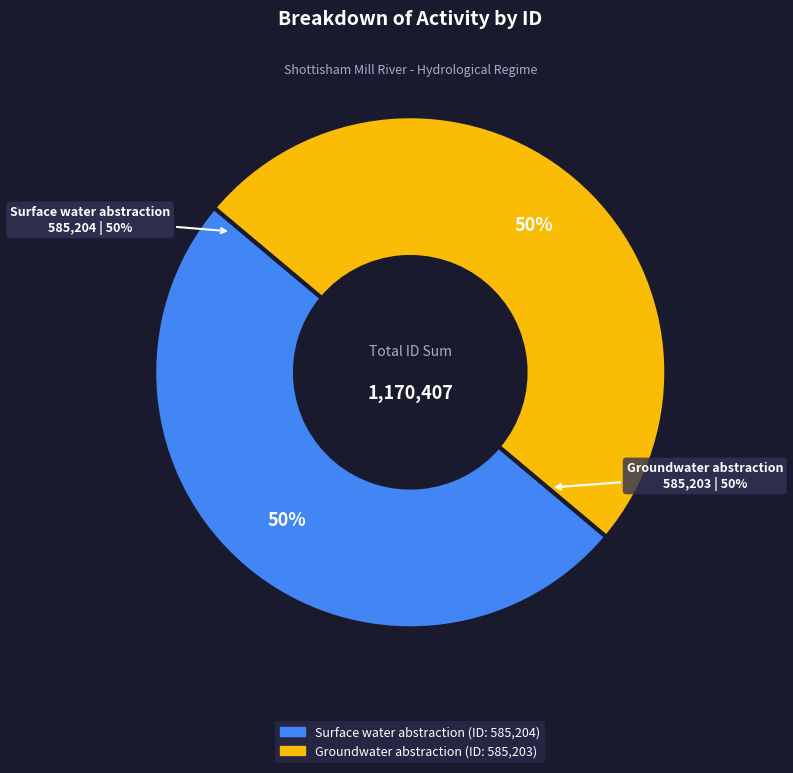

To the nearest percent, what is the average slice percentage?

50%